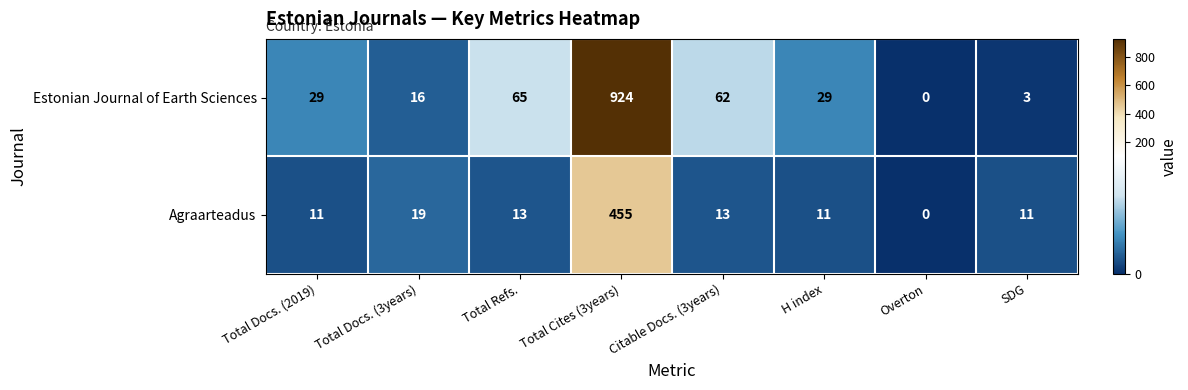

What is the maximum value shown in the chart?

924